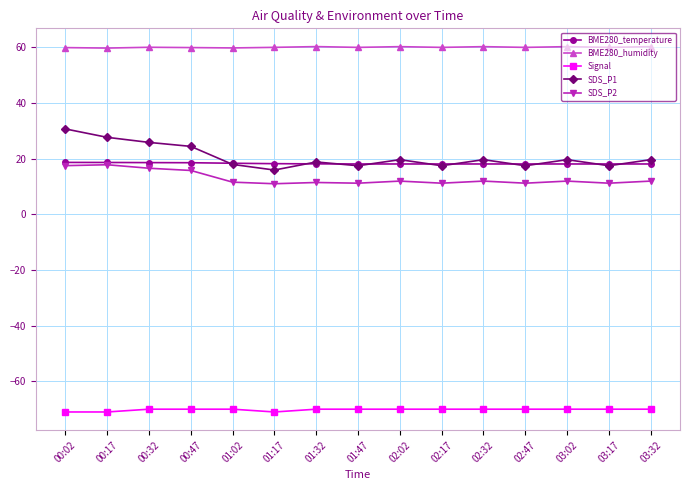

The SDS_P2 series shows 11.9 at 02:32. True or false?

True